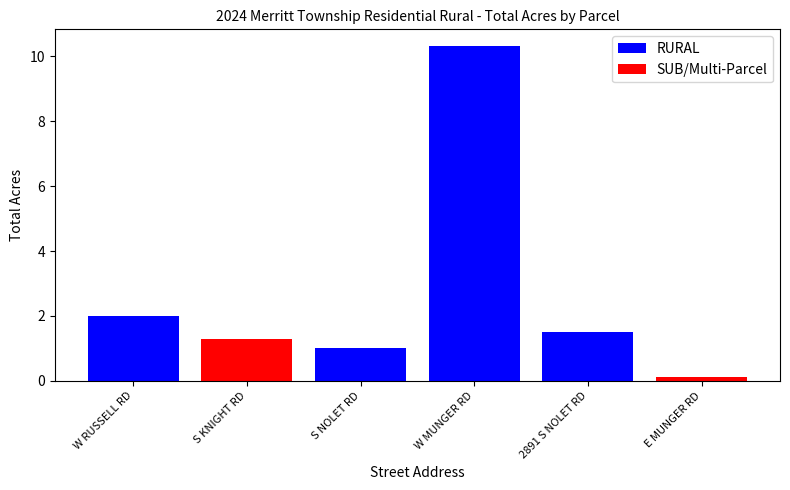

Are the bars grouped side by side (vs. stacked)?

No